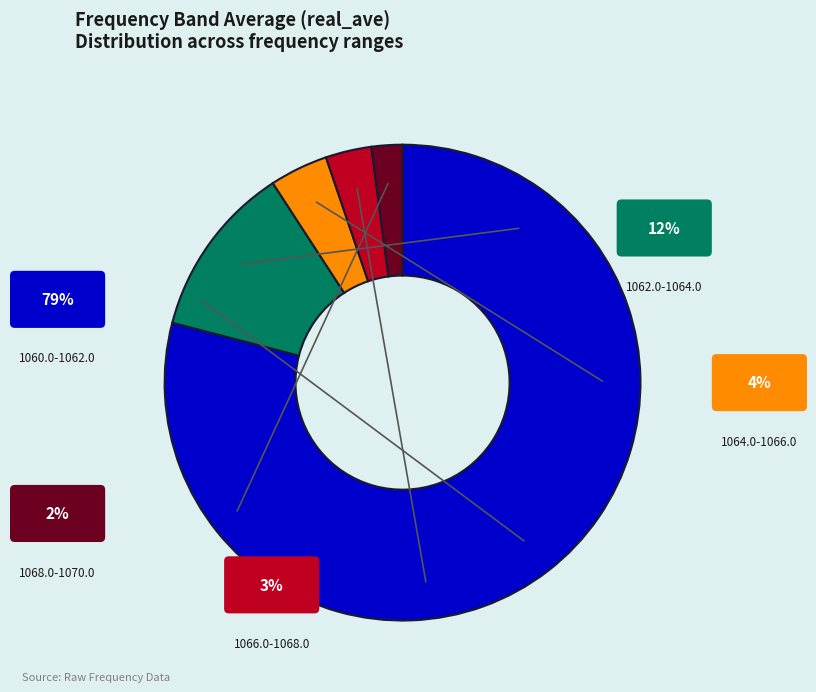

How many slices are in this pie chart?

5